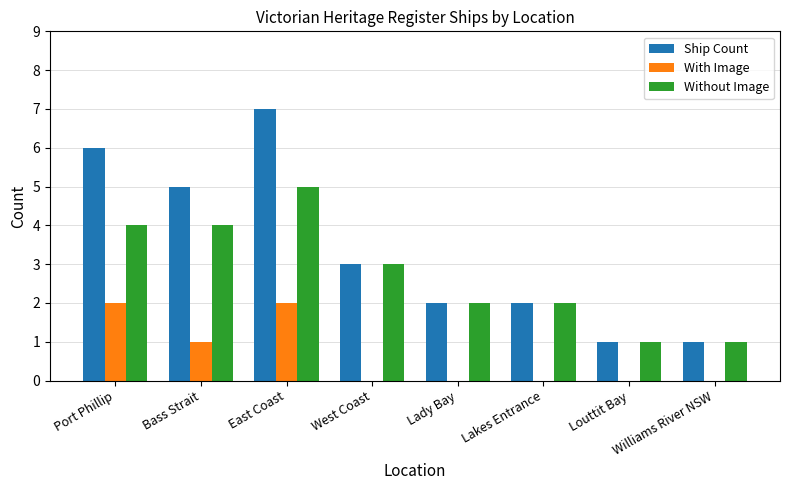

Between Port Phillip and Louttit Bay, which series saw the biggest shift?

Ship Count